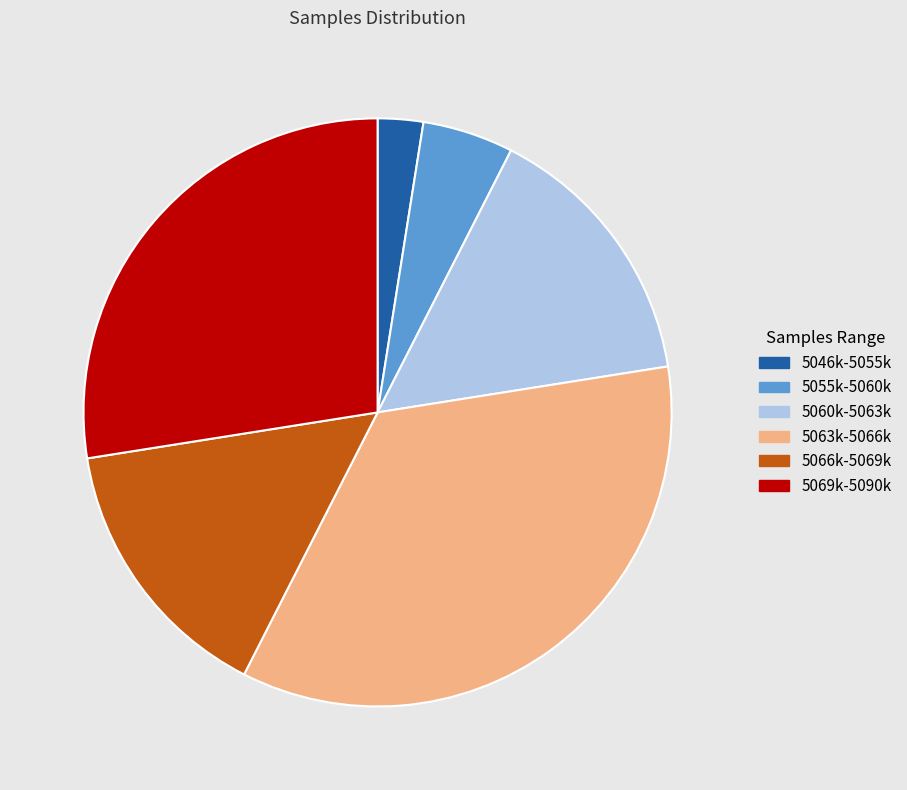

How many slices are in this pie chart?

6